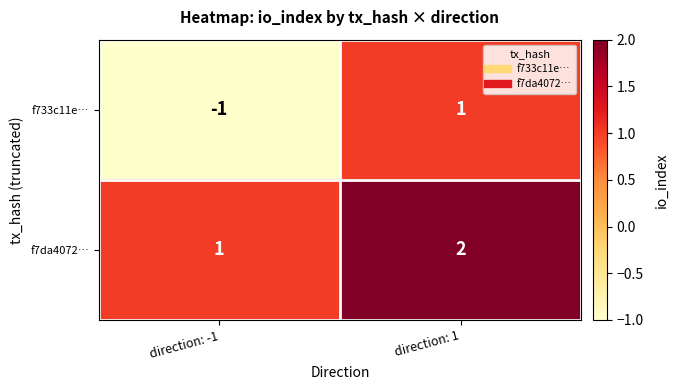

The f7da4072… series shows 2 at direction: -1. True or false?

False